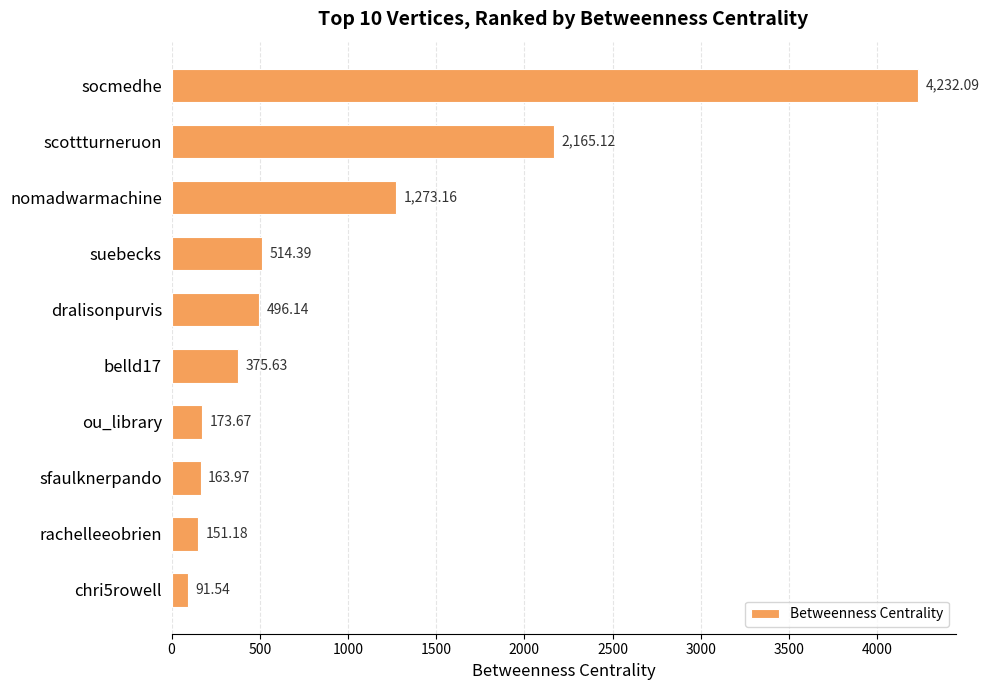

What is the label of the 2nd bar from the bottom?

rachelleeobrien